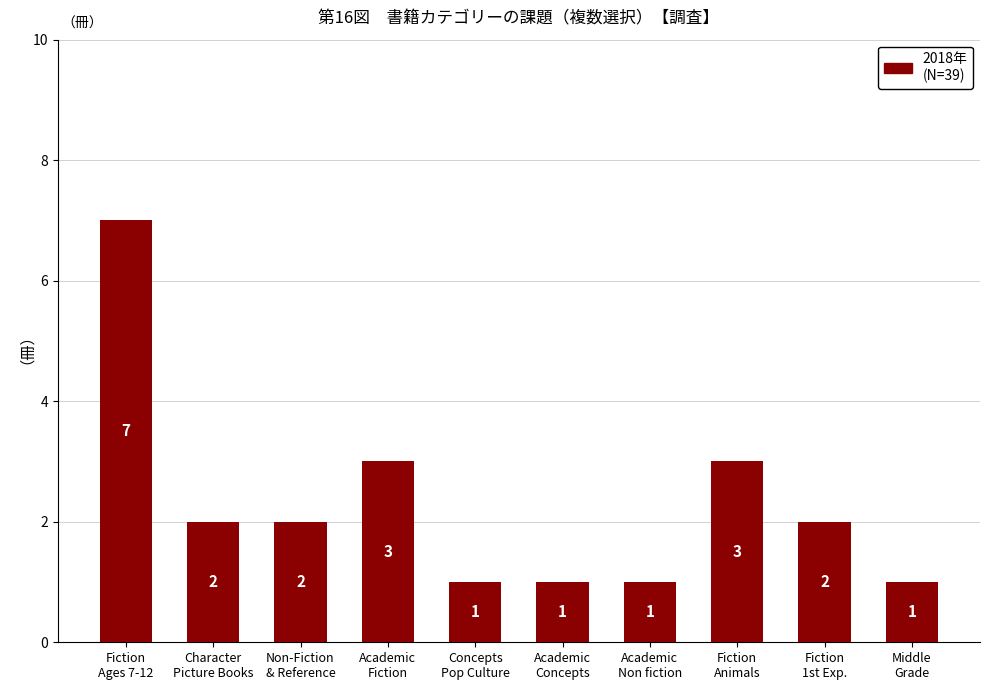

What is the maximum value shown in the chart?

7